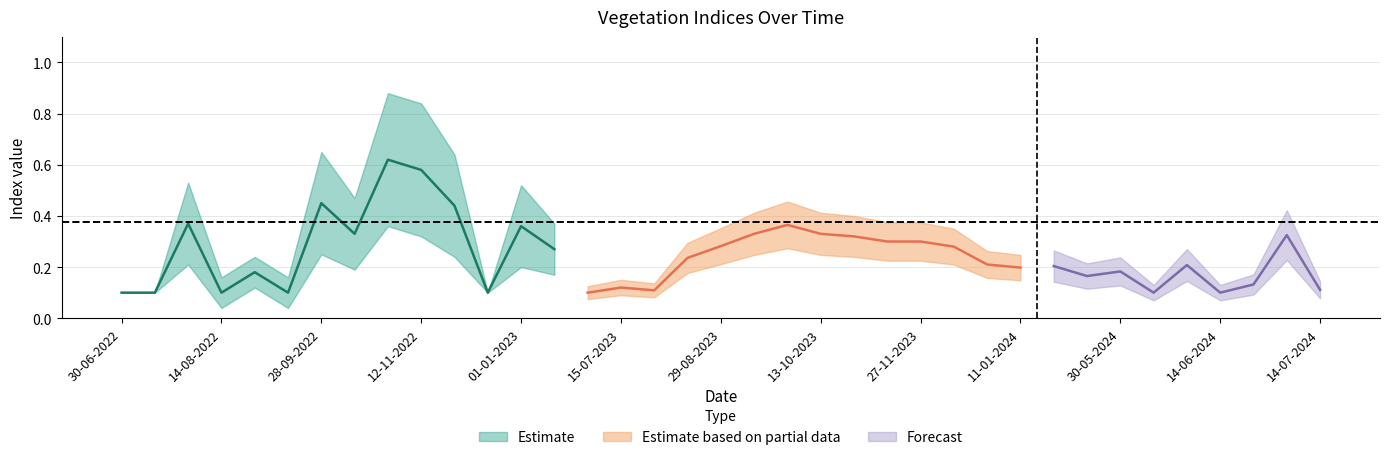

Where is the first local maximum for ndre?

30-07-2022